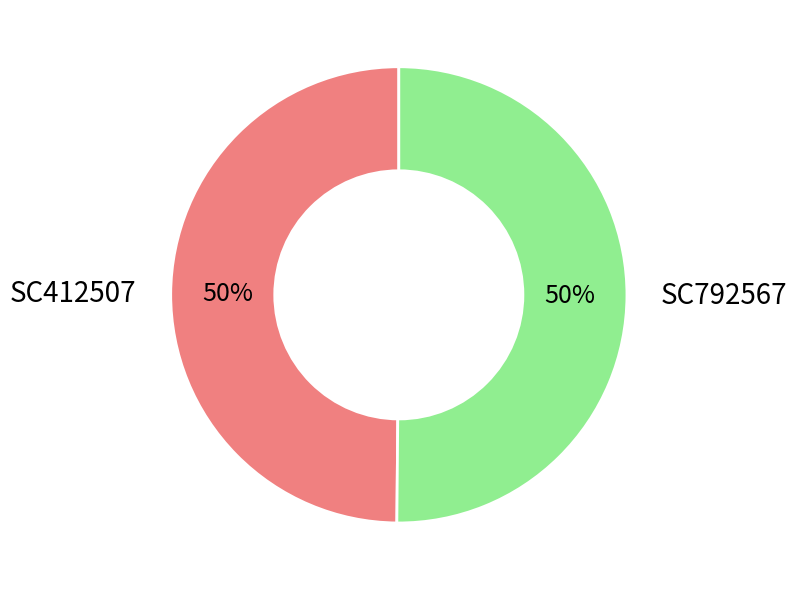

Is it true that SC792567 is 50% of the pie?

True